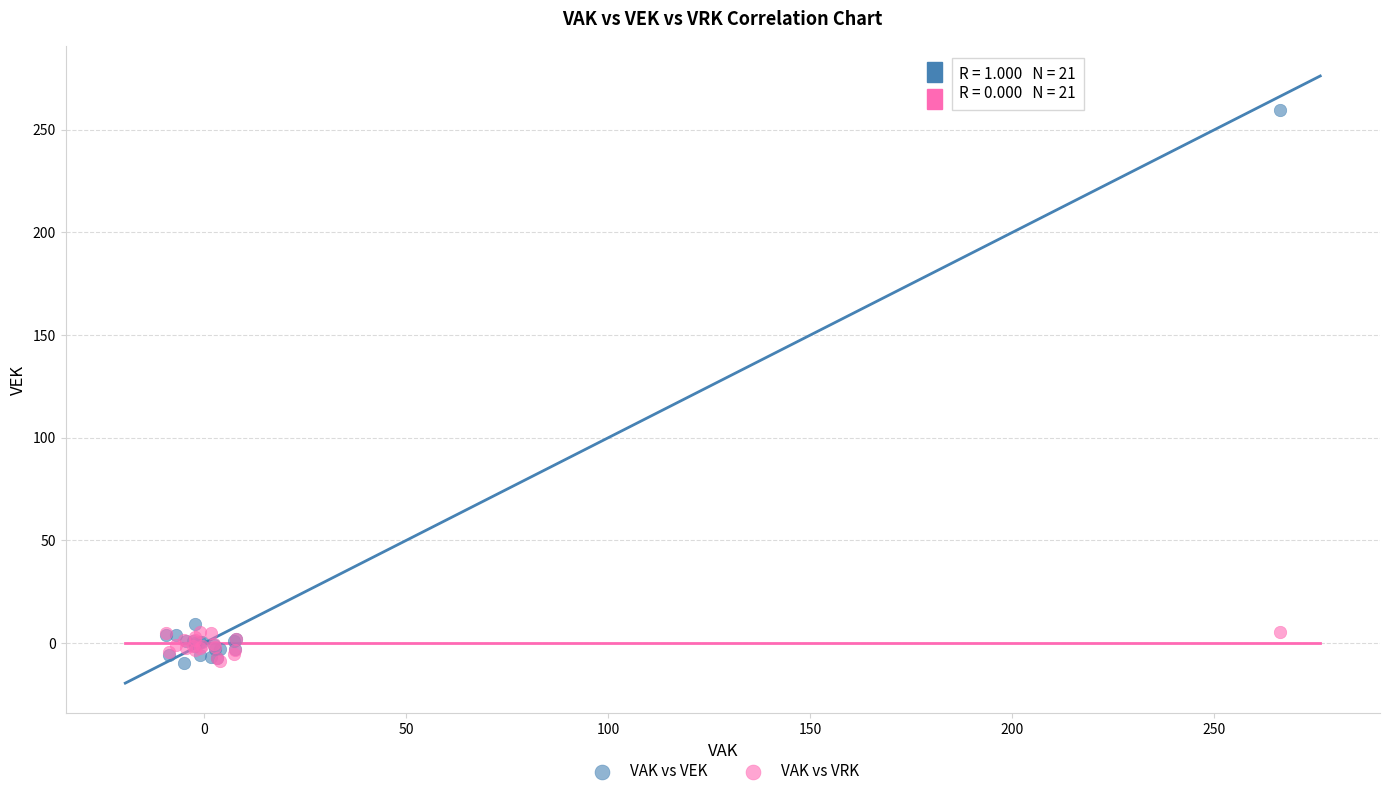

In the VAK vs VEK series, what Y value is closest to 124?

9.3